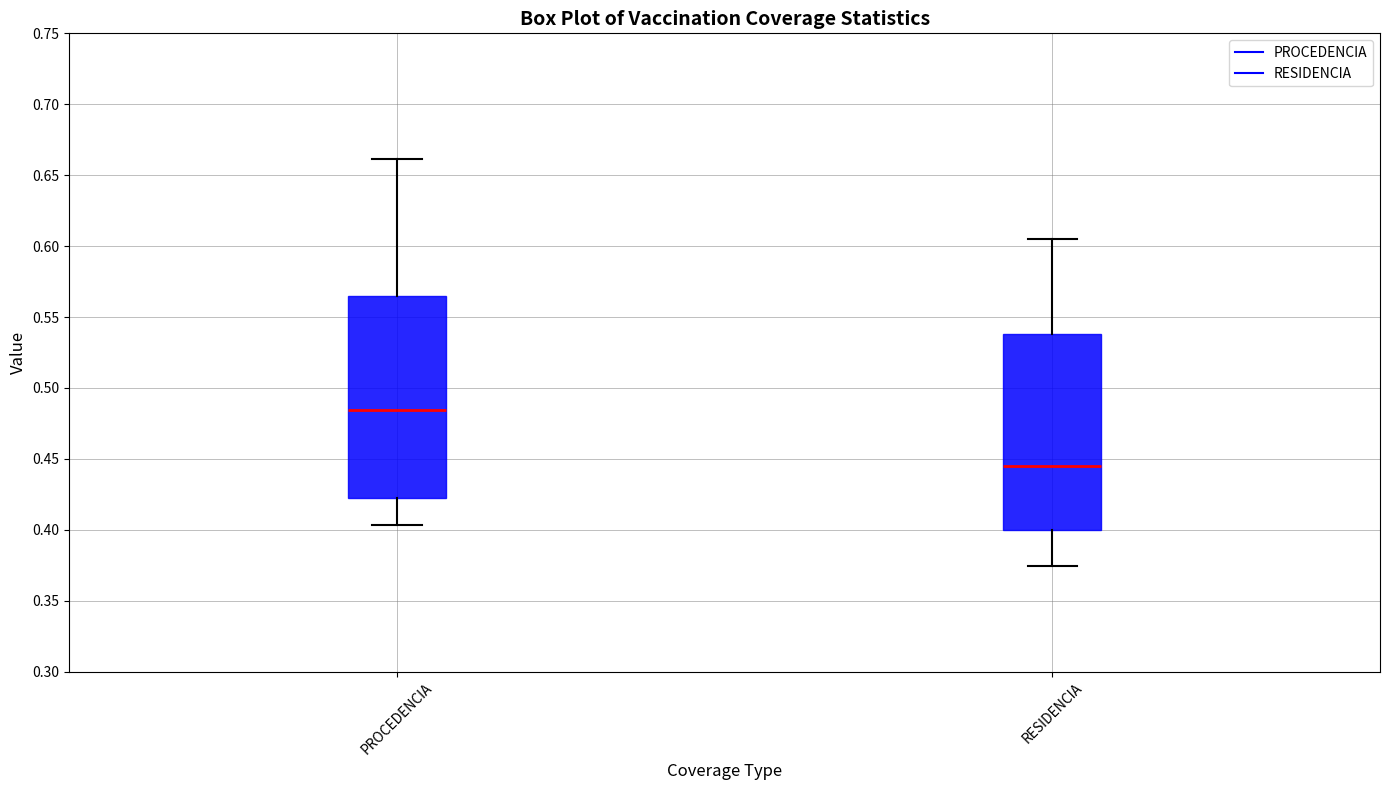

Where does the median line of the box for PROCEDENCIA sit on the y-axis? The values are not printed on the chart, so give them approximately, as read against the axis.

0.485